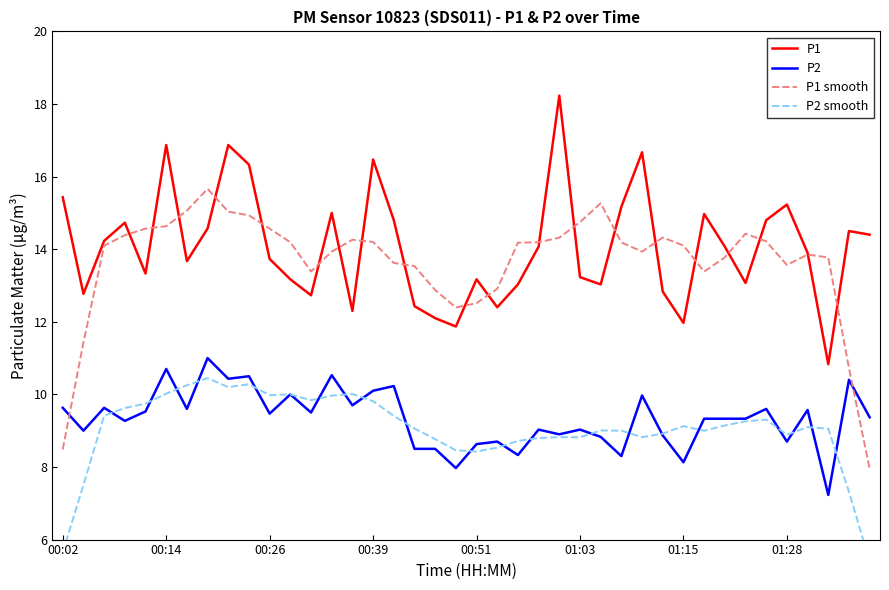

What value does the P1 smooth series have at 18?

12.9